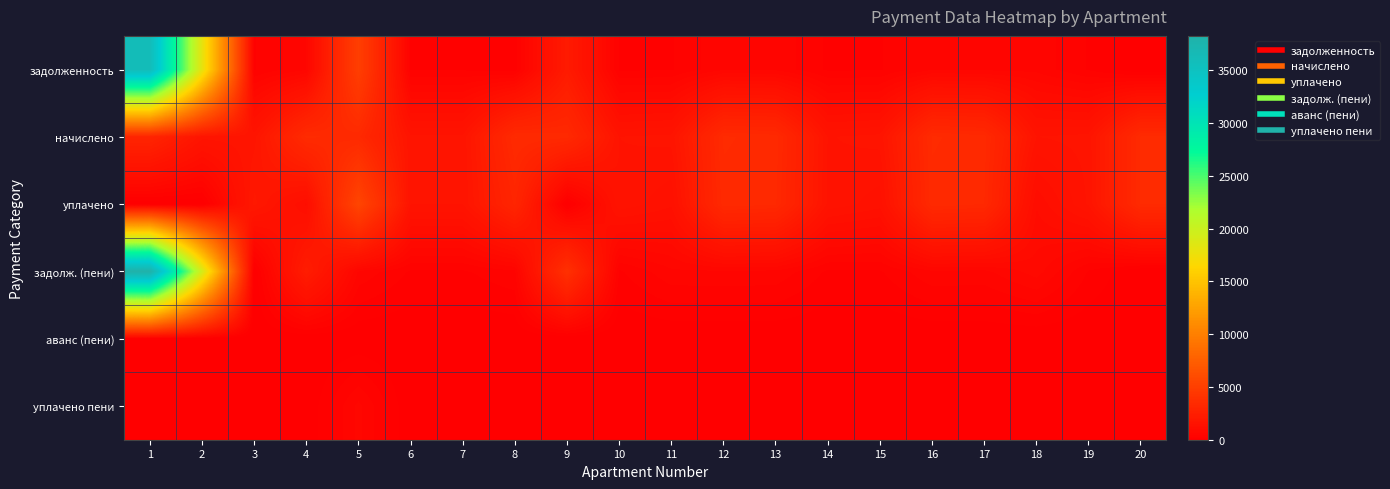

Rank the series at 14 from highest to lowest value.

начислено, уплачено, задолженность, задолж. (пени), аванс (пени), уплачено пени